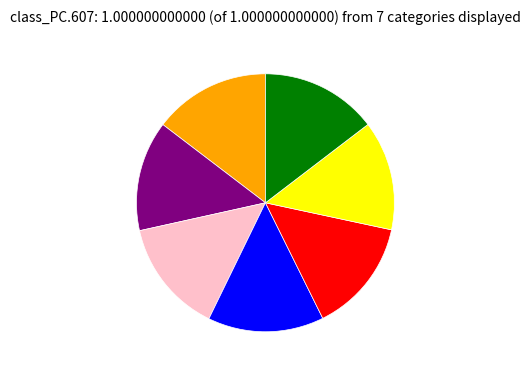

Is there any slice that represents more than half of the pie?

No